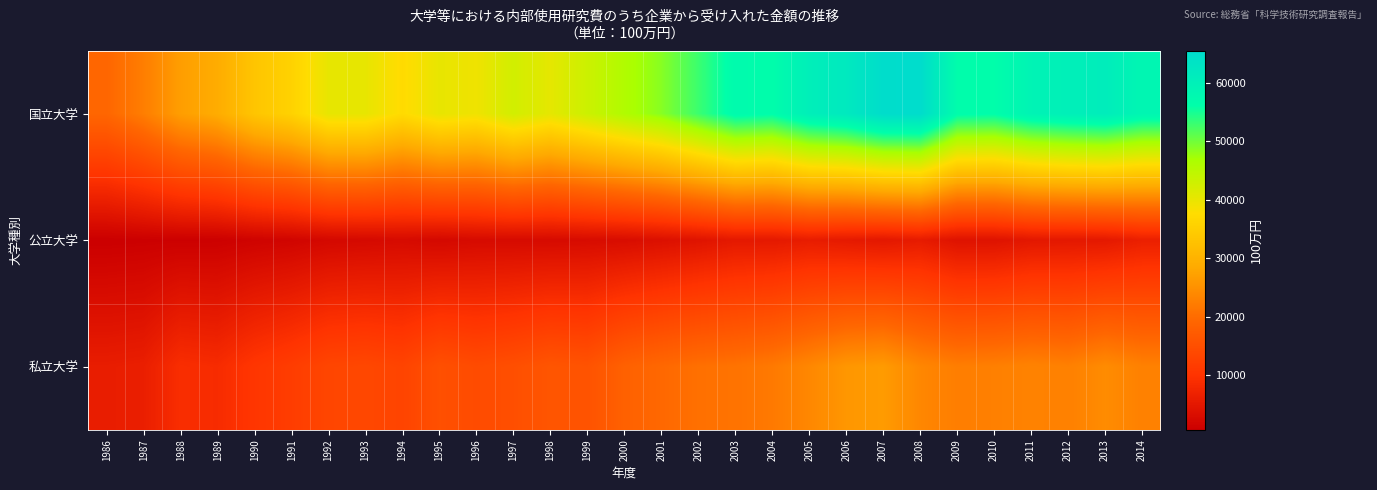

Which series has the largest total across all categories?

国立大学